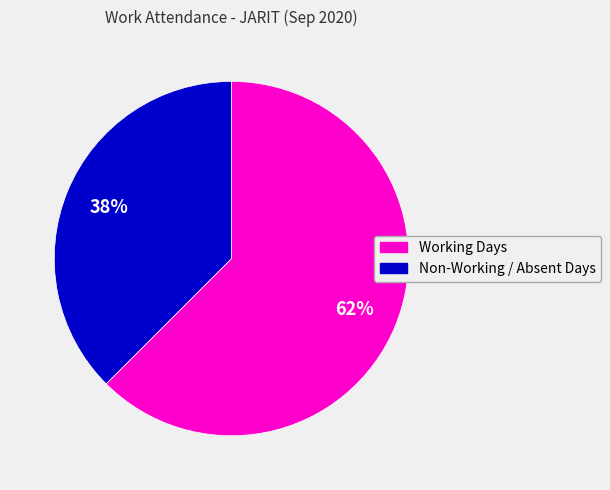

Is there any slice that represents more than half of the pie?

Yes